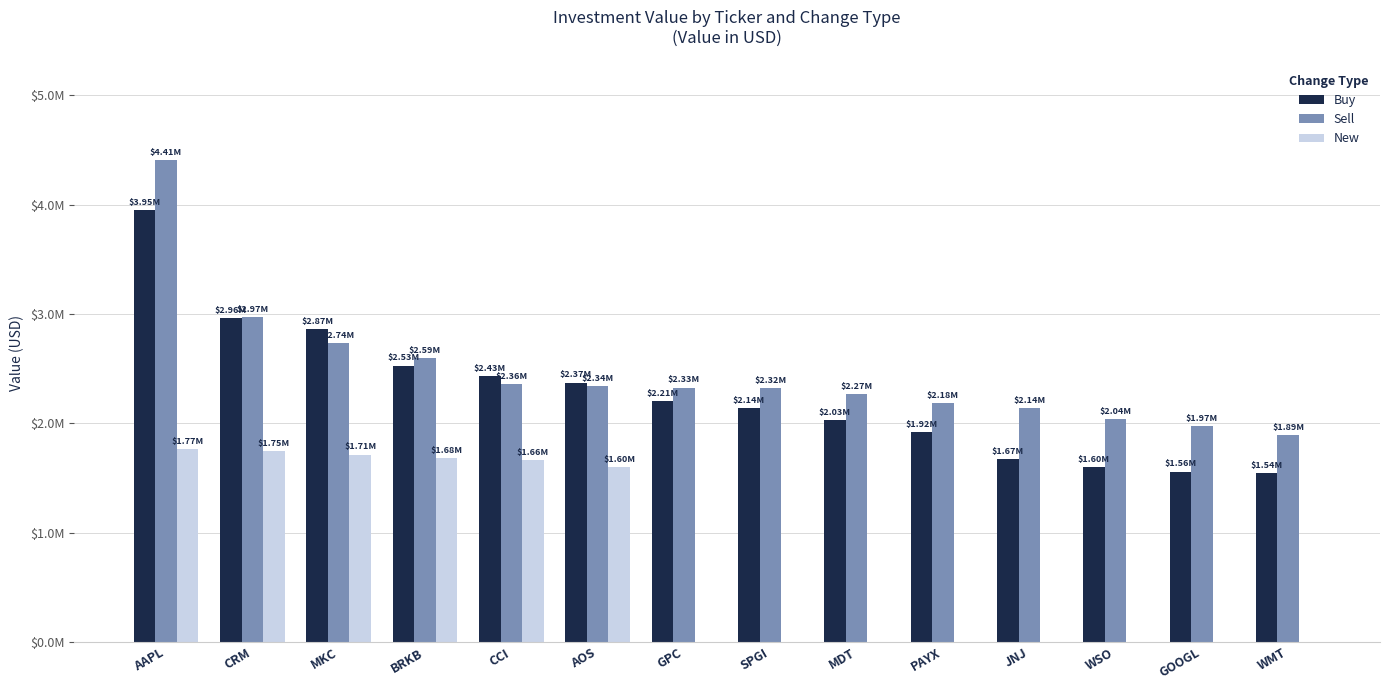

What is the maximum value for New?

1766000